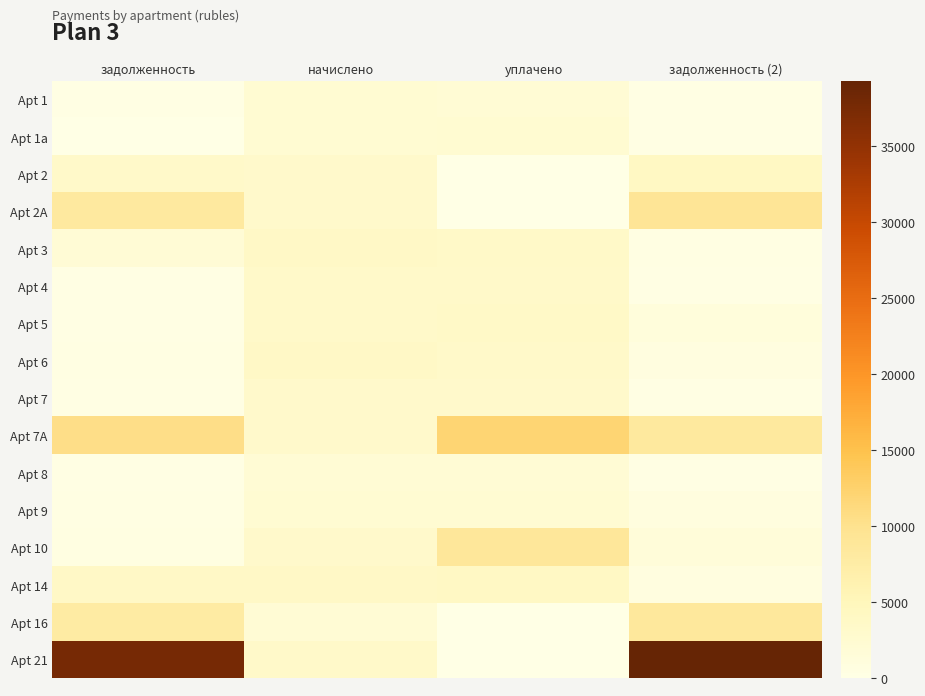

Count the number of data series in this chart.

16